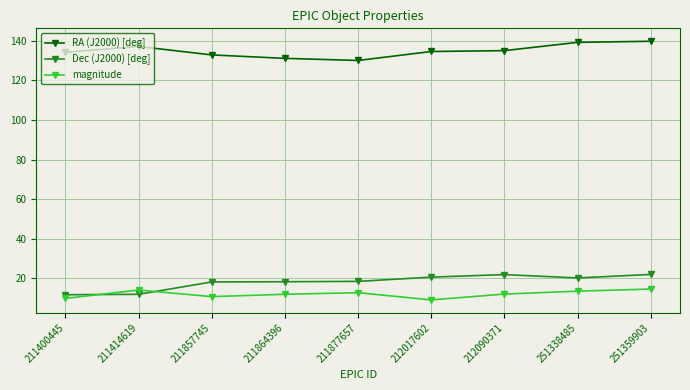

True or false: magnitude has more than 1 interior local peaks.

True